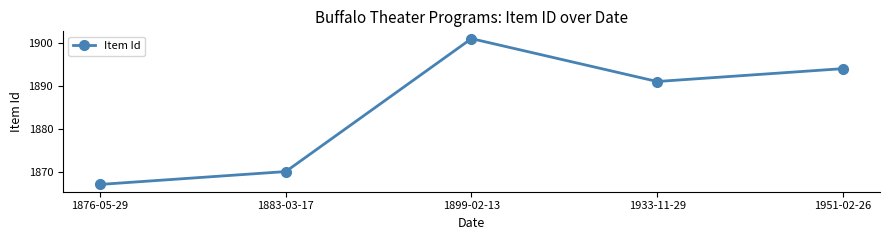

How many interior local peaks (higher than both neighbors) does the data have?

1